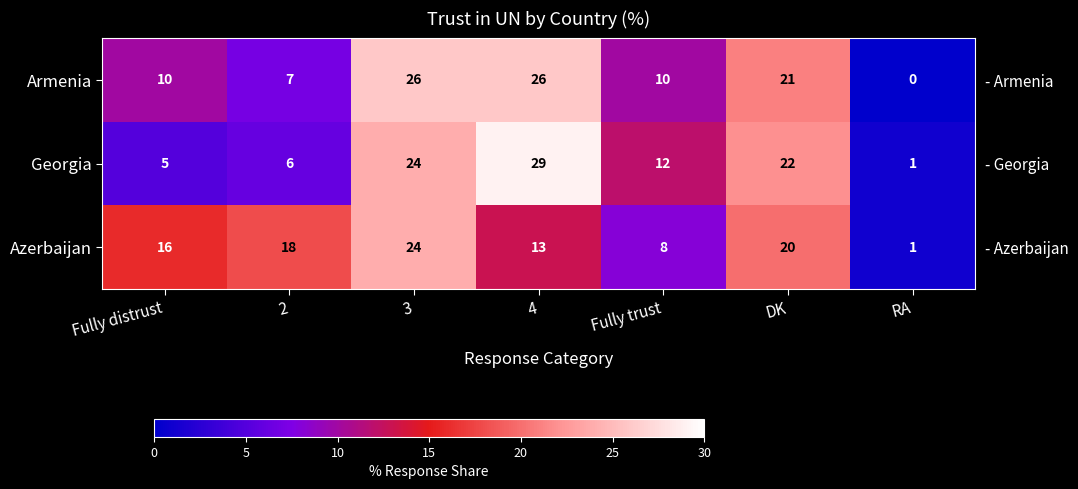

What is the difference between the second highest and minimum values in the Azerbaijan series?

19